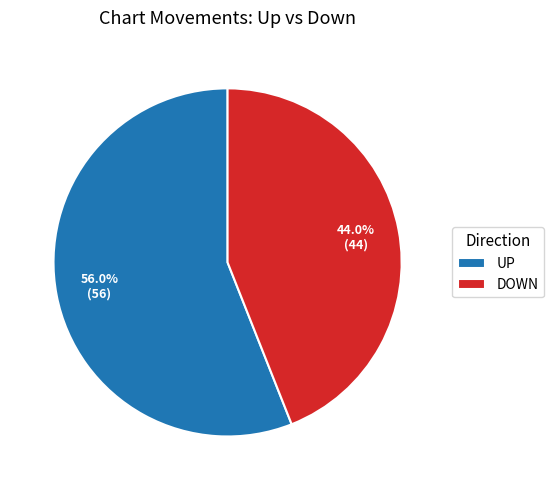

What is the ratio of the value at UP to the value at DOWN?

1.3